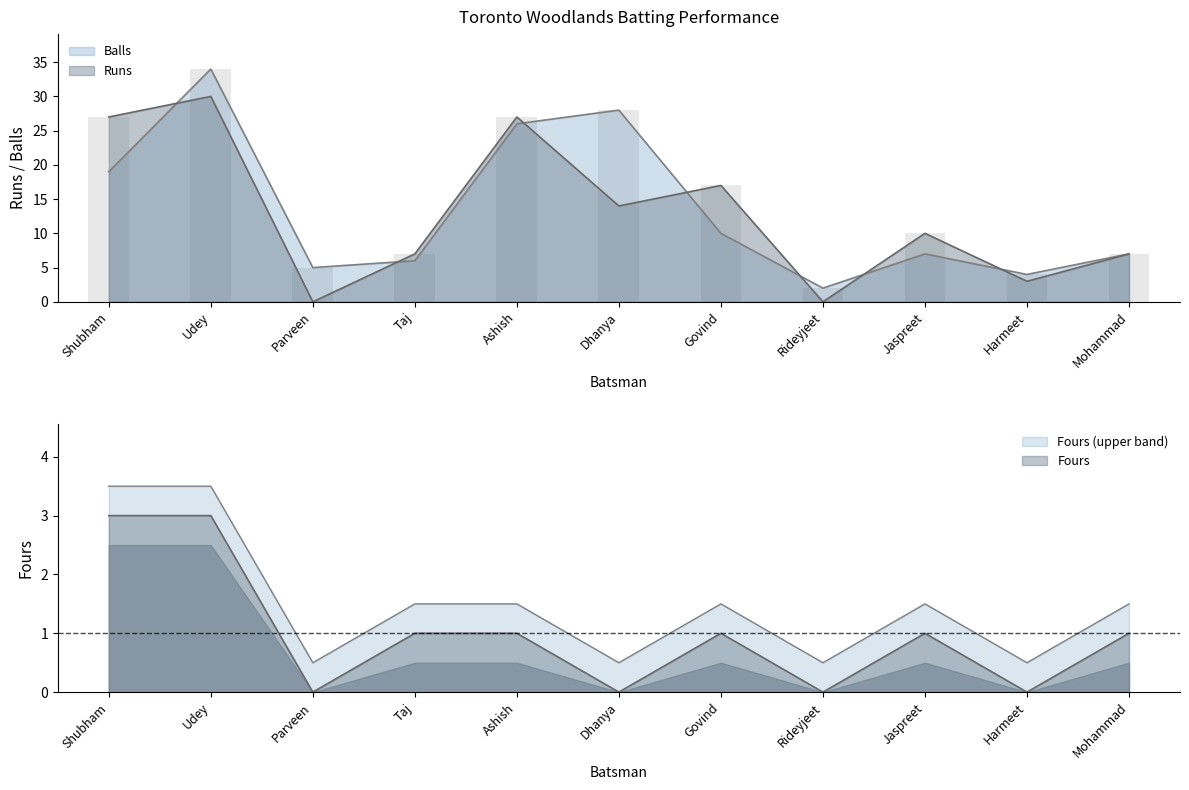

What is the difference between the second highest and minimum values in the Fours series?

3.0